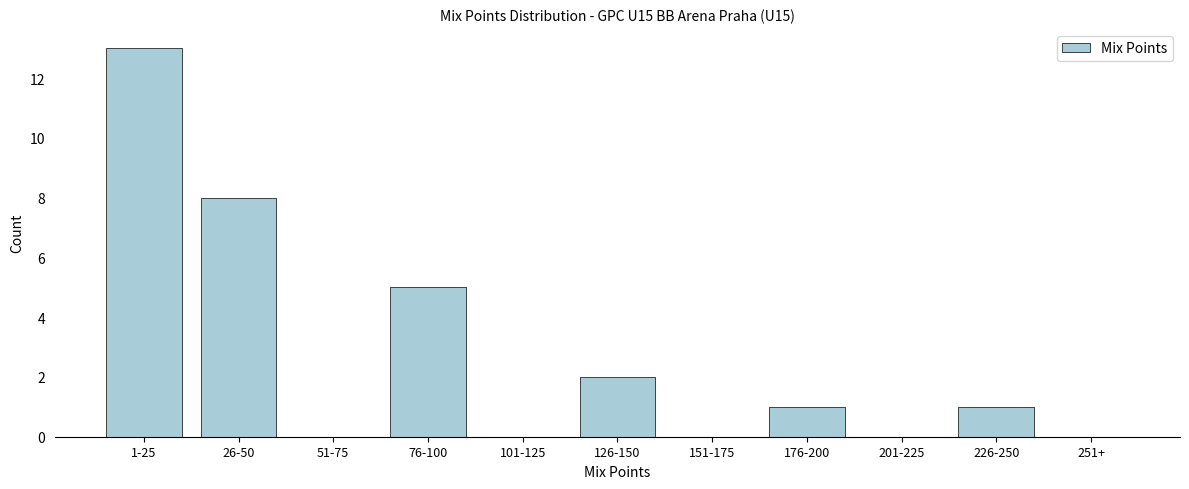

Reading right to left, what are all the values shown in this chart?

251+=0	226-250=1	201-225=0	176-200=1	151-175=0	126-150=2	101-125=0	76-100=5	51-75=0	26-50=8	1-25=13